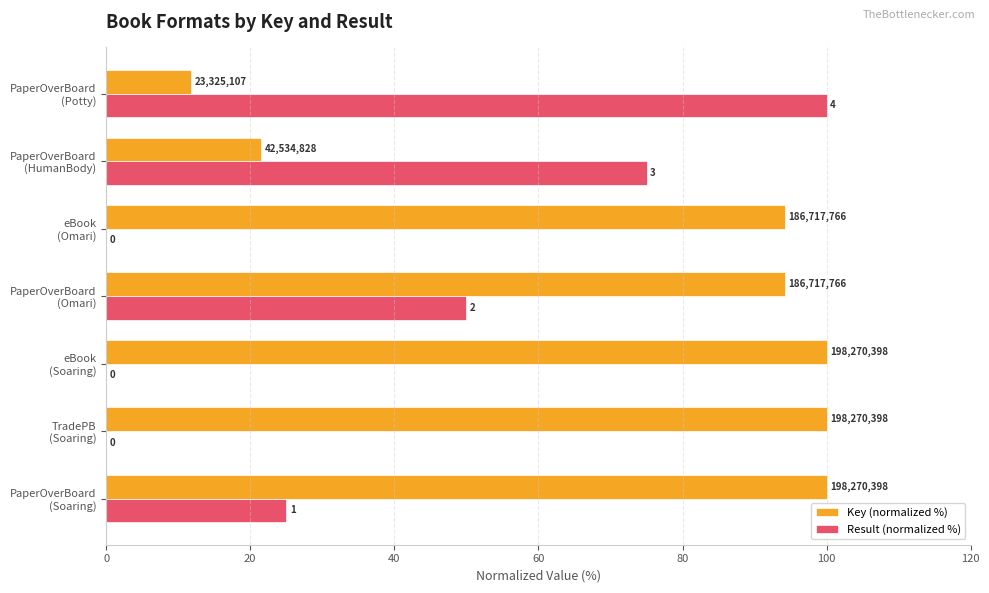

What are all the series names shown in the legend?

Key (normalized %), Result (normalized %)